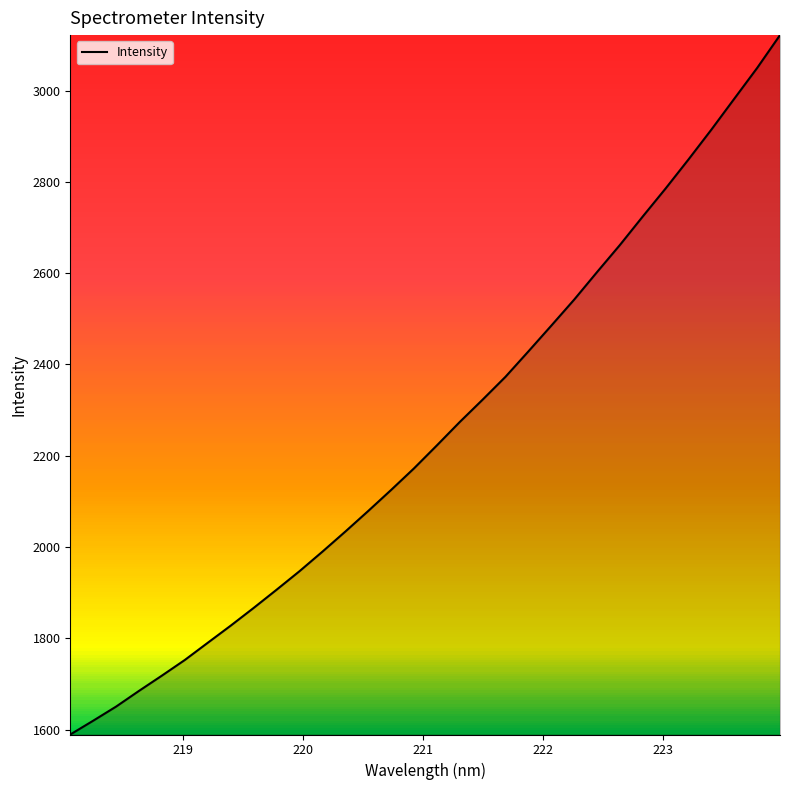

What is the greatest value displayed?

3121.4